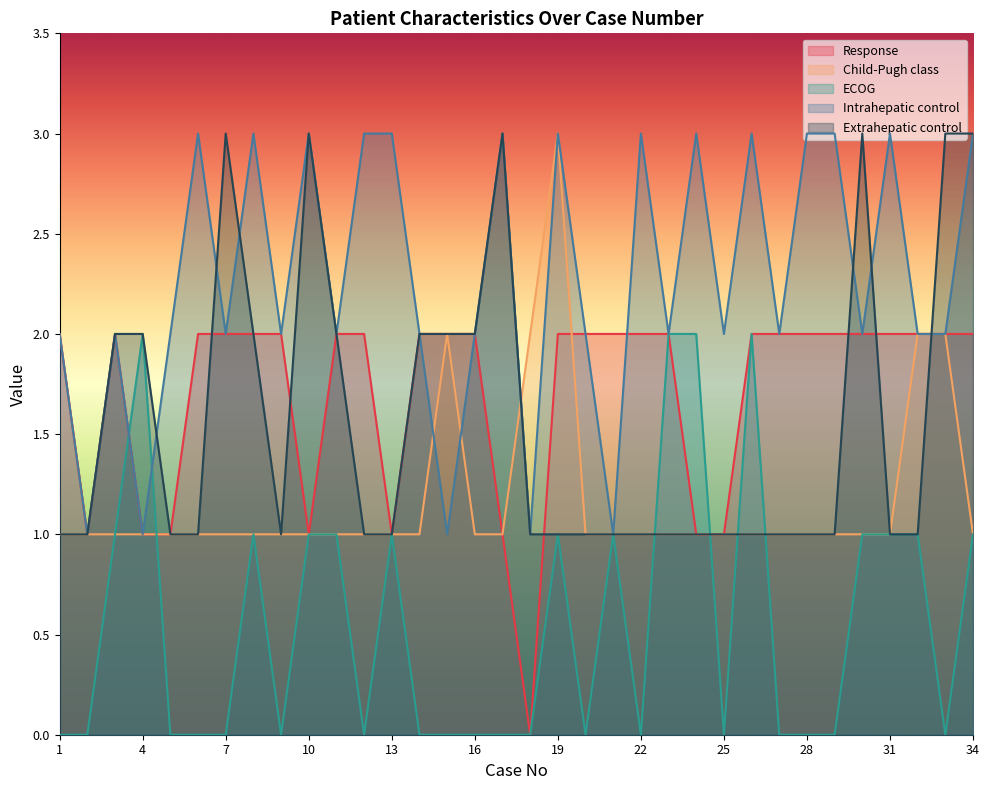

How many lines are shown in the chart?

5